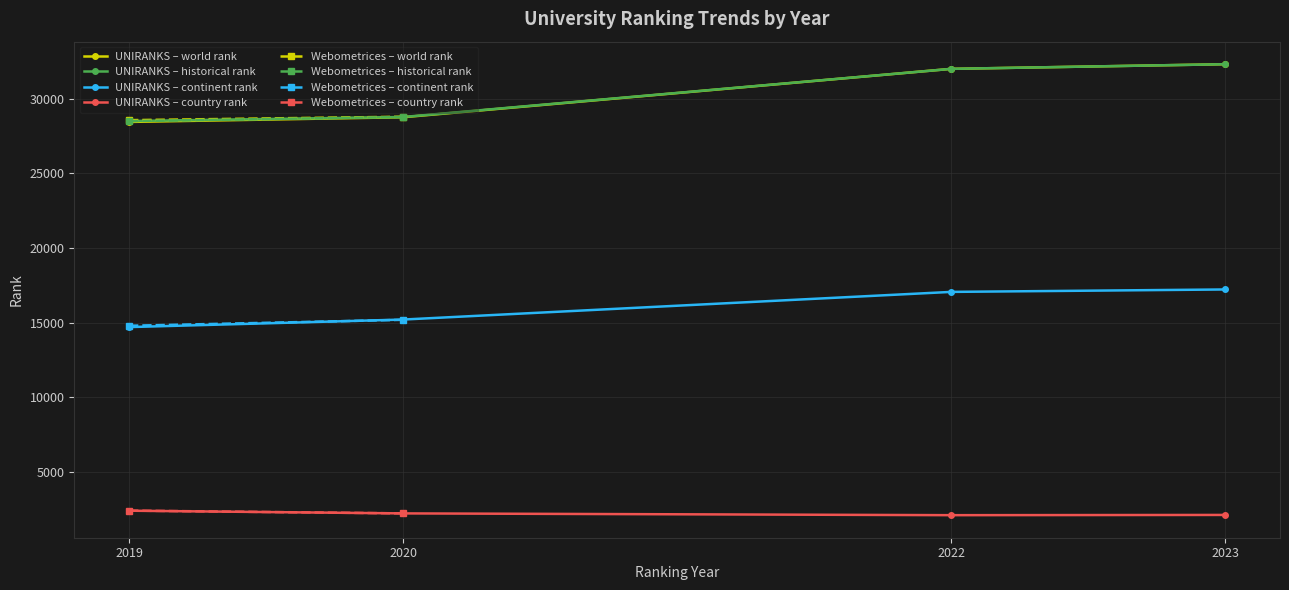

True or false: historical rank and continent rank cross at least once.

False